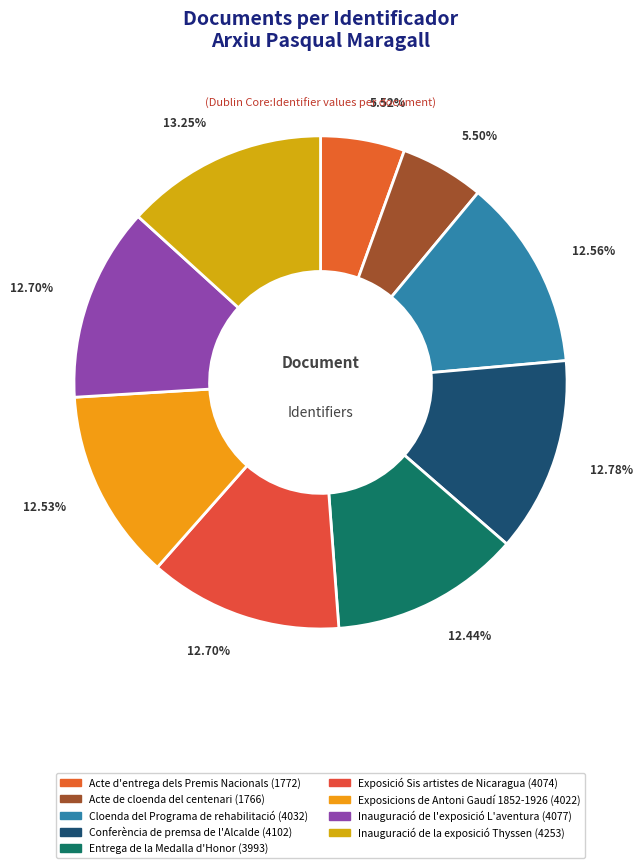

What is the ratio of the value at Inauguració de l'exposició L'aventura to the value at Conferència de premsa de l'Alcalde?

1.0